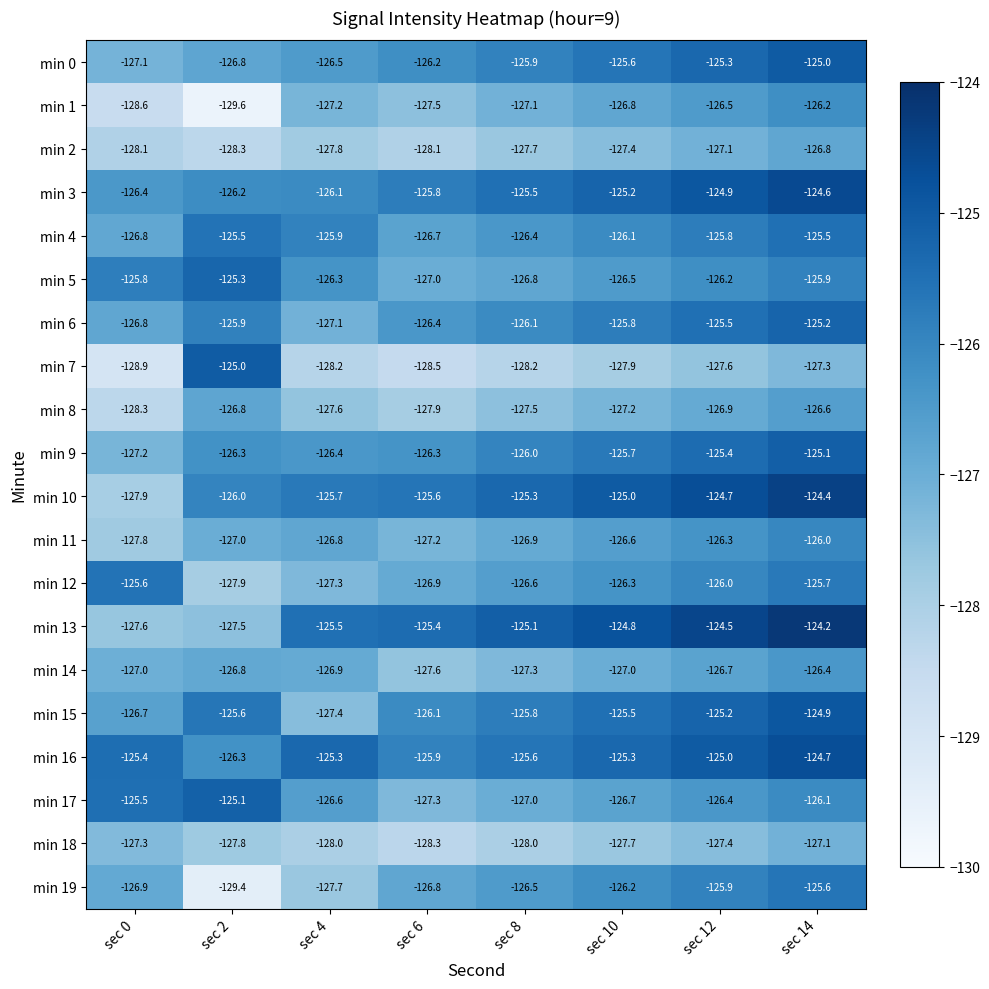

How many distinct data groups are displayed?

20